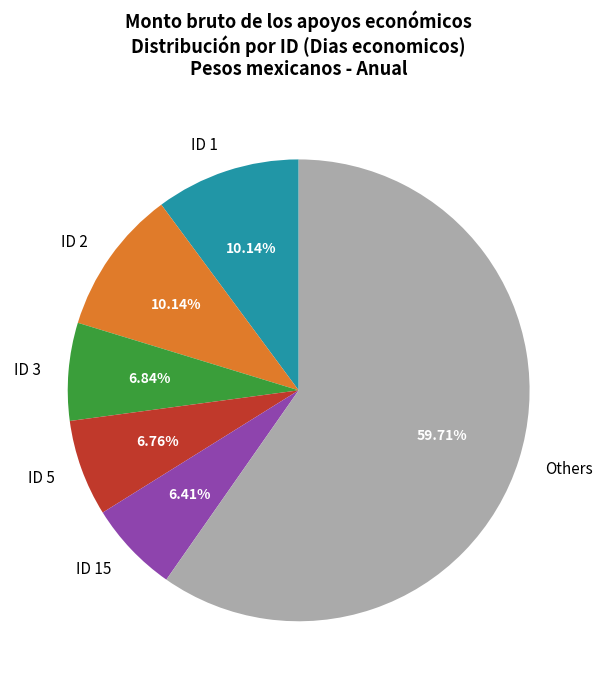

Is there any slice that represents more than half of the pie?

Yes